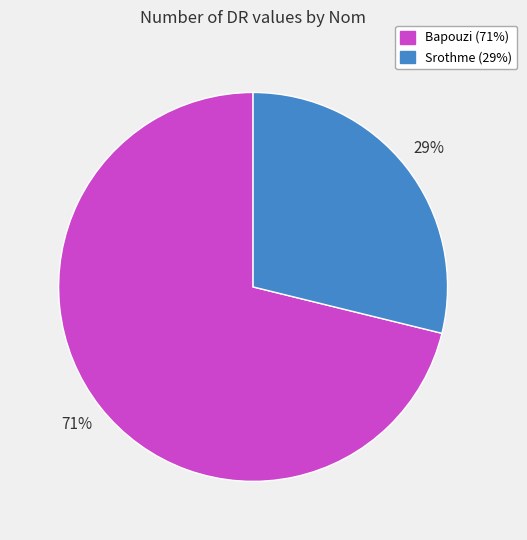

Which category has the biggest portion of the pie?

Bapouzi